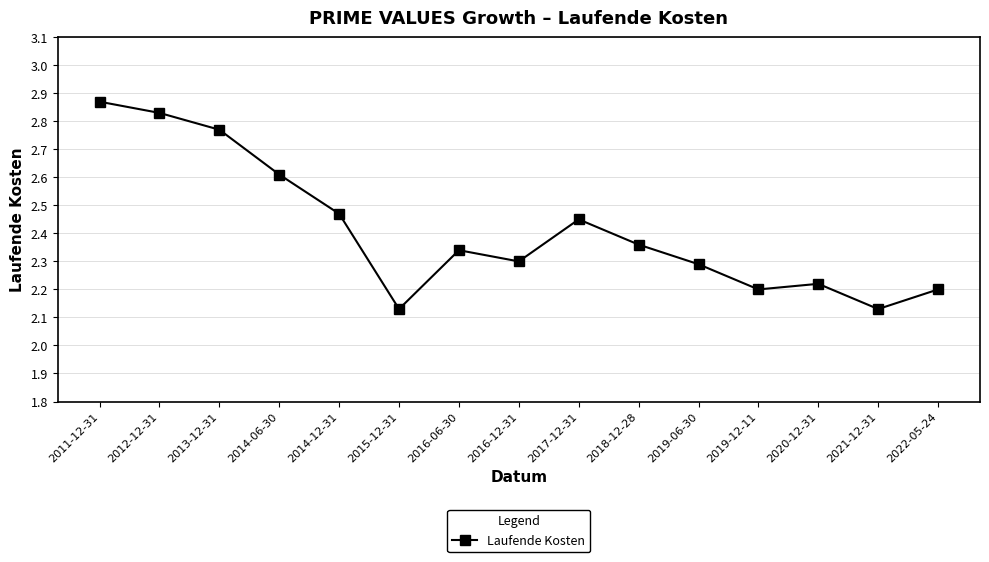

Which label corresponds to the largest value in the chart?

2011-12-31